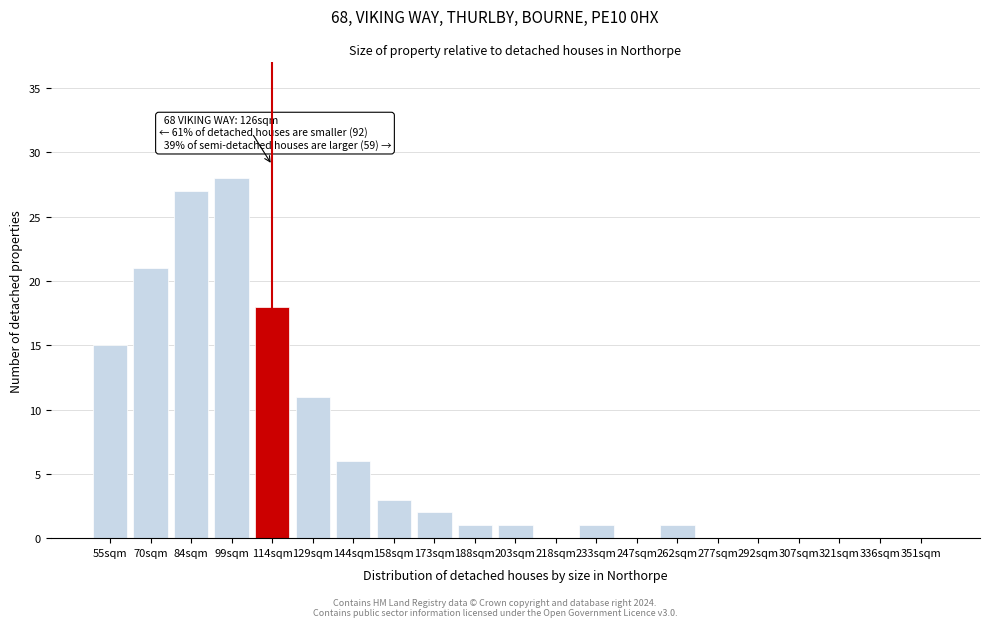

Reading right to left, extract all data points from this chart.

351sqm=0	336sqm=0	321sqm=0	307sqm=0	292sqm=0	277sqm=0	262sqm=1	247sqm=0	233sqm=1	218sqm=0	203sqm=1	188sqm=1	173sqm=2	158sqm=3	144sqm=6	129sqm=11	114sqm=18	99sqm=28	84sqm=27	70sqm=21	55sqm=15